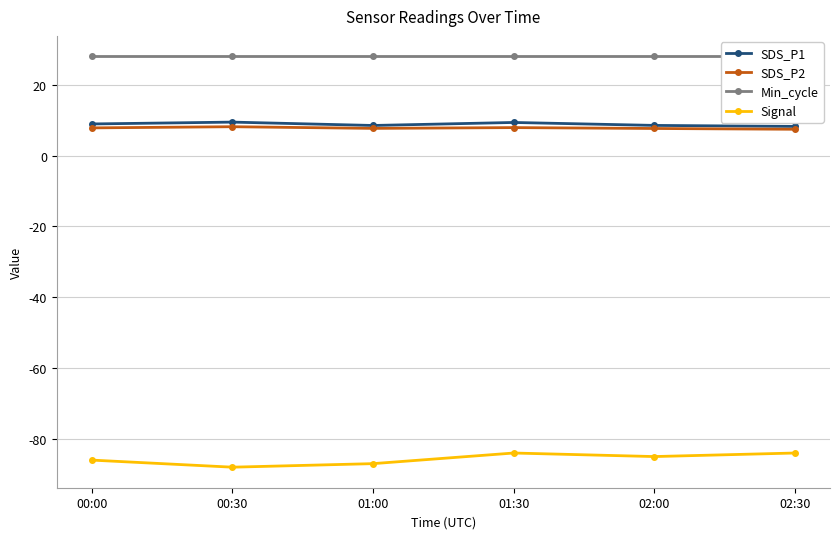

List the series in order of their peak value, lowest first.

Signal, SDS_P2, SDS_P1, Min_cycle